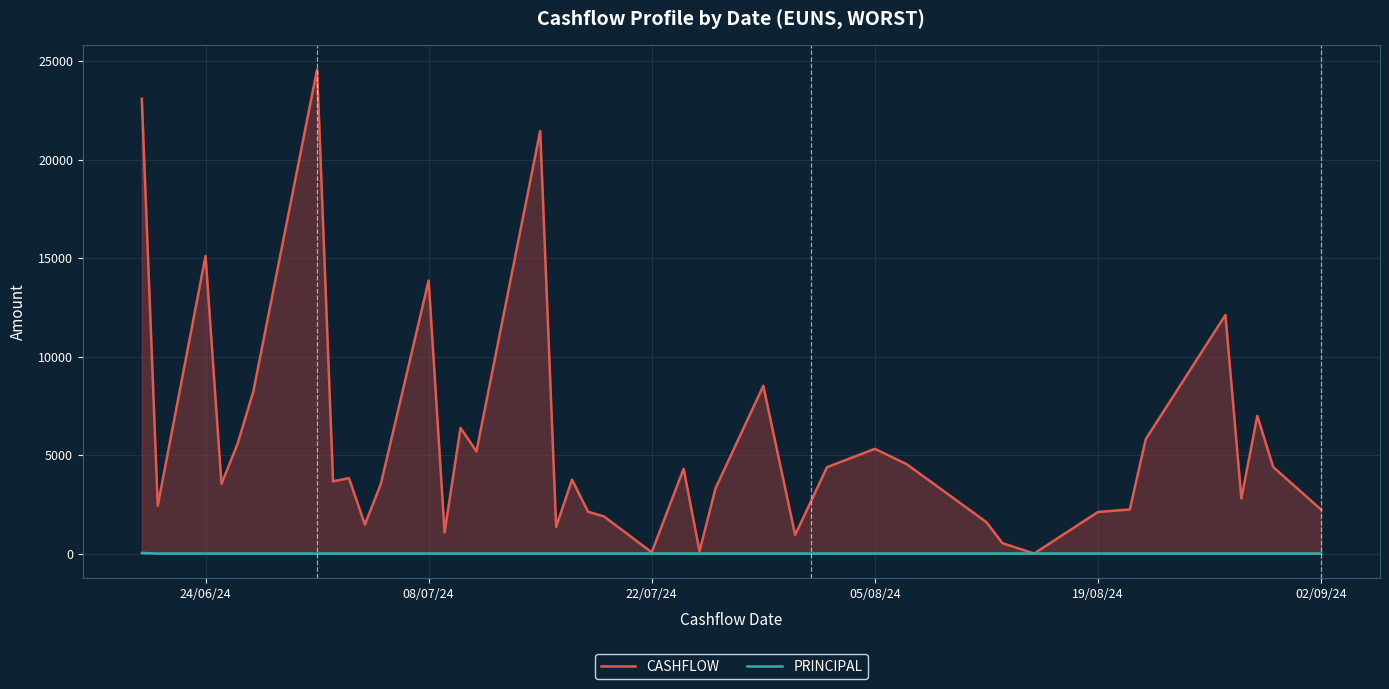

True or false: CASHFLOW and PRINCIPAL intersect in this chart.

False